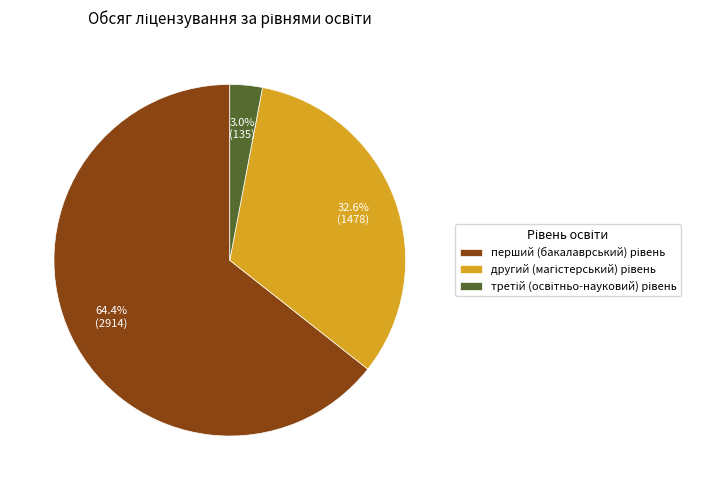

Does any single category account for the majority?

Yes